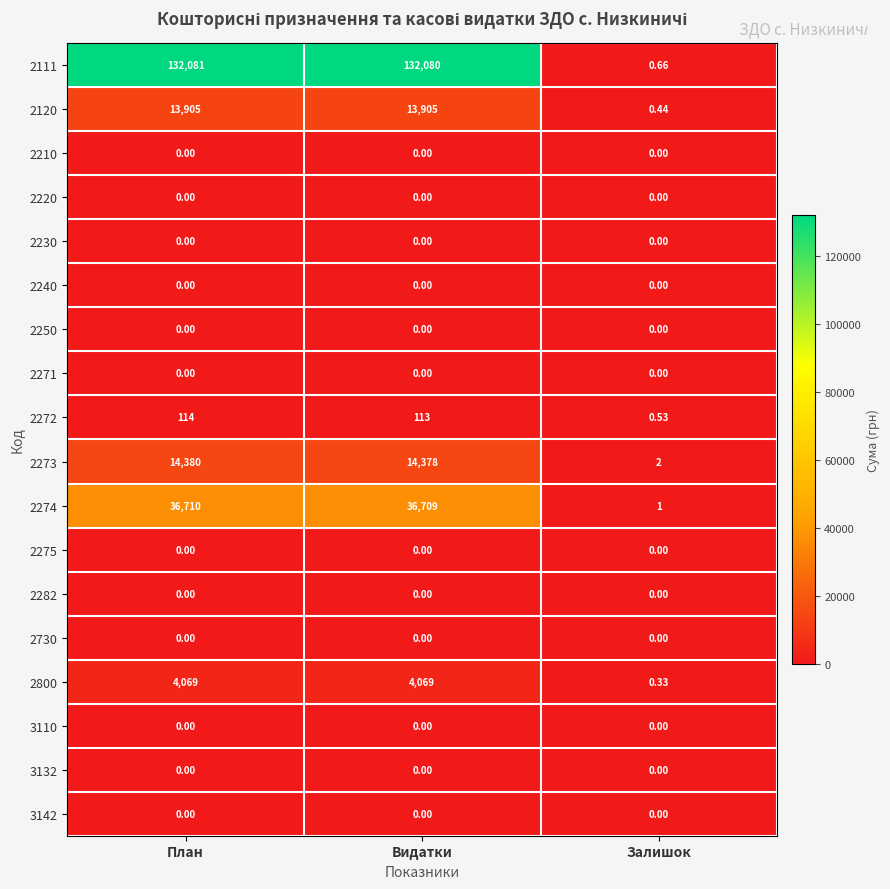

Which category has the highest value across all series?

План